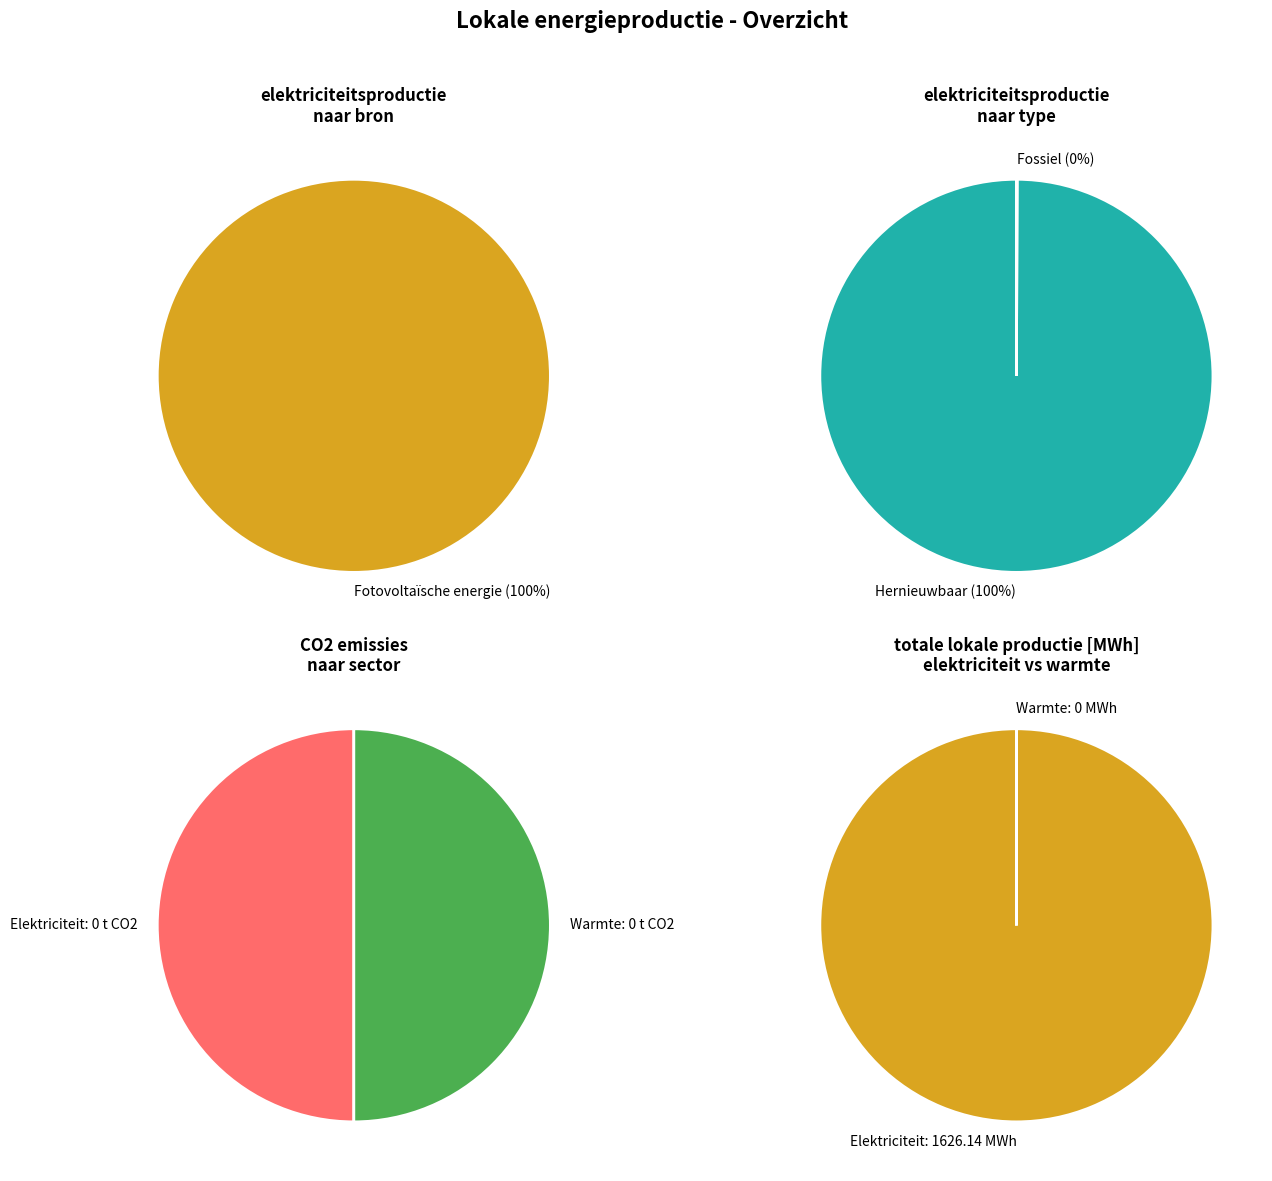

Is the sum of Fotovoltaïsche energie and Waterkracht greater than half?

Yes